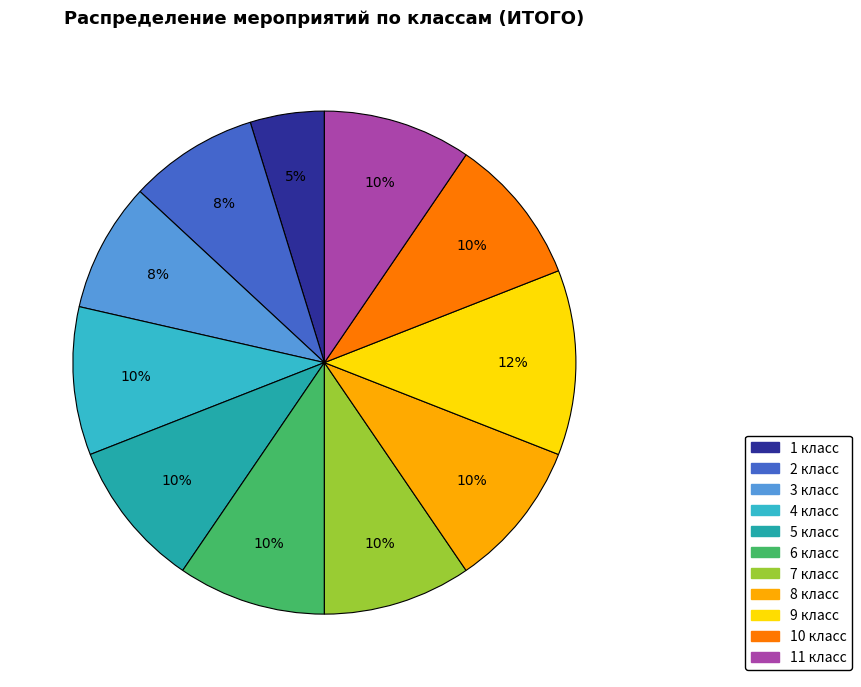

Is it true that 4 класс is 3% of the pie?

False